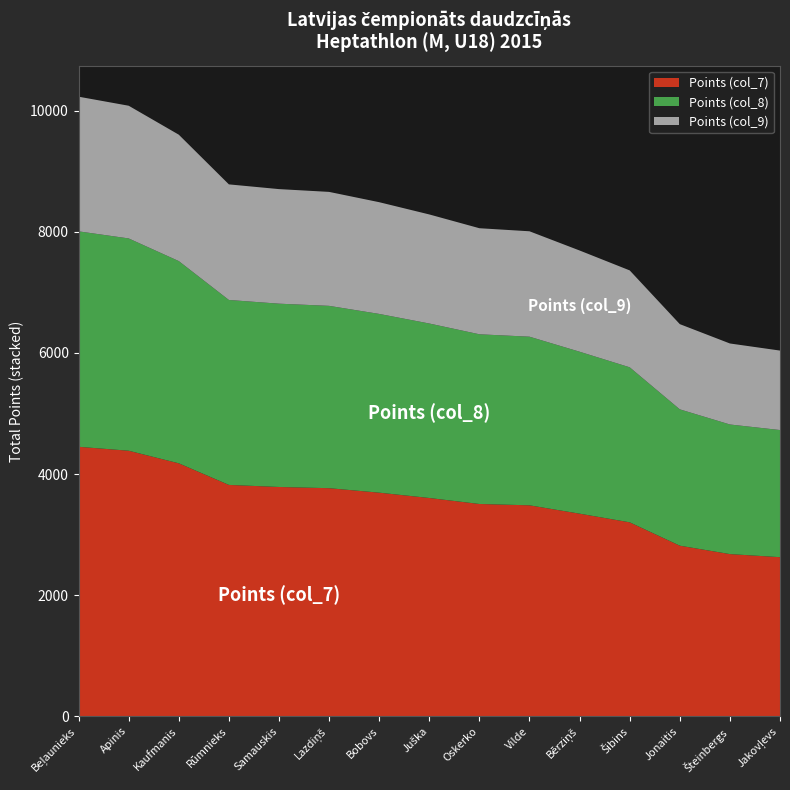

What is the minimum value for Points (col_7)?

2626.0